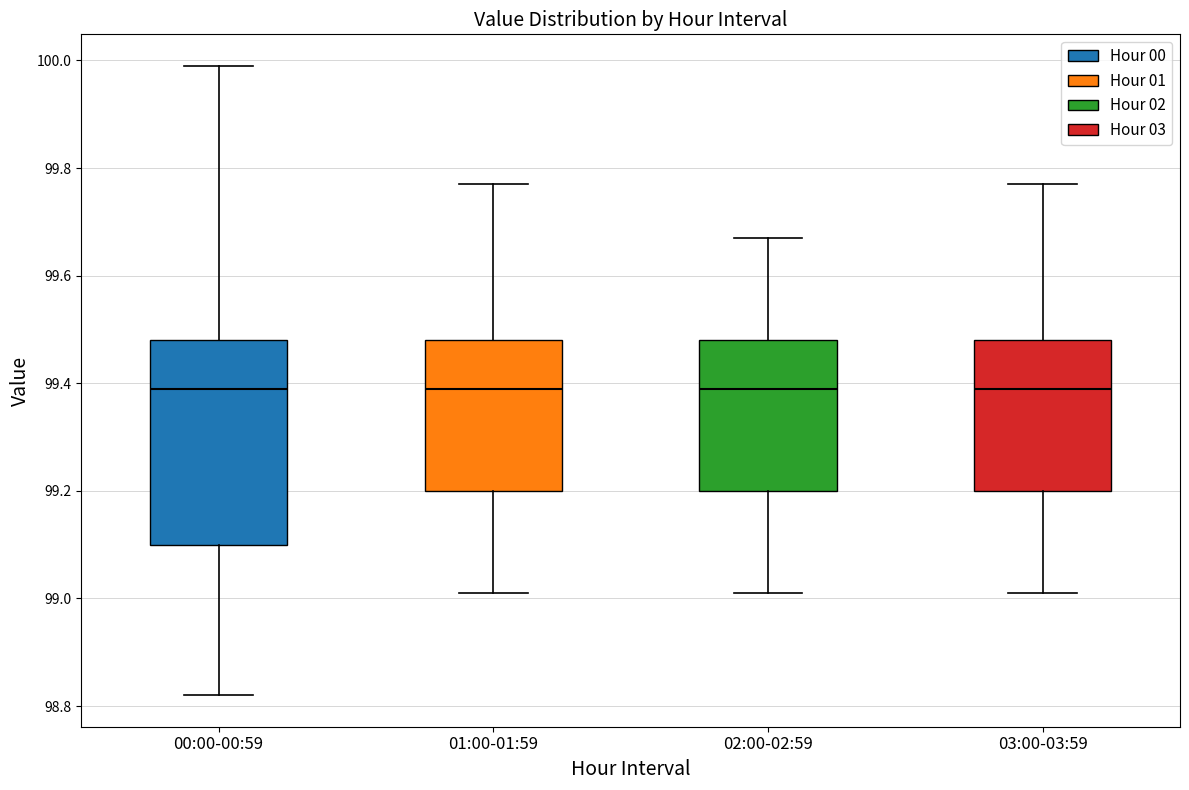

Reading left to right, transcribe this box plot: for each box, give where its median line is, the range the box spans, and where its two whiskers end, as read against the y-axis. The values are not printed on the chart, so give them approximately, as read against the axis.

00:00-00:59: median 99.40, box 99.10 to 99.48, whiskers 98.82 to 100.00
01:00-01:59: median 99.40, box 99.20 to 99.48, whiskers 99.02 to 99.78
02:00-02:59: median 99.40, box 99.20 to 99.48, whiskers 99.02 to 99.68
03:00-03:59: median 99.40, box 99.20 to 99.48, whiskers 99.02 to 99.78